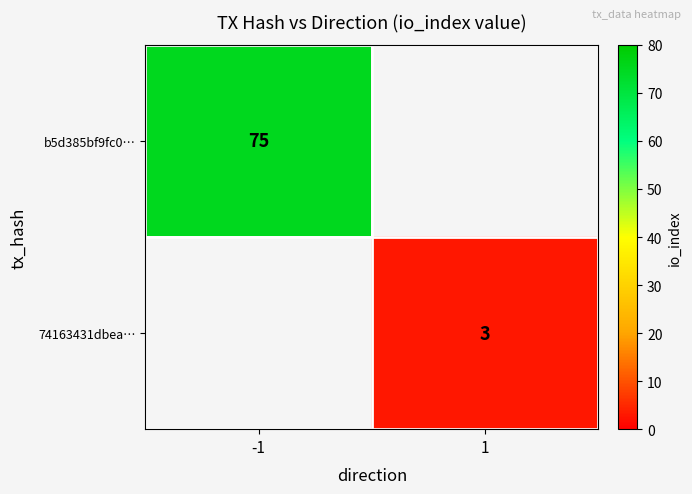

True or false: 74163431dbea… has a value of 3 at 1.

True